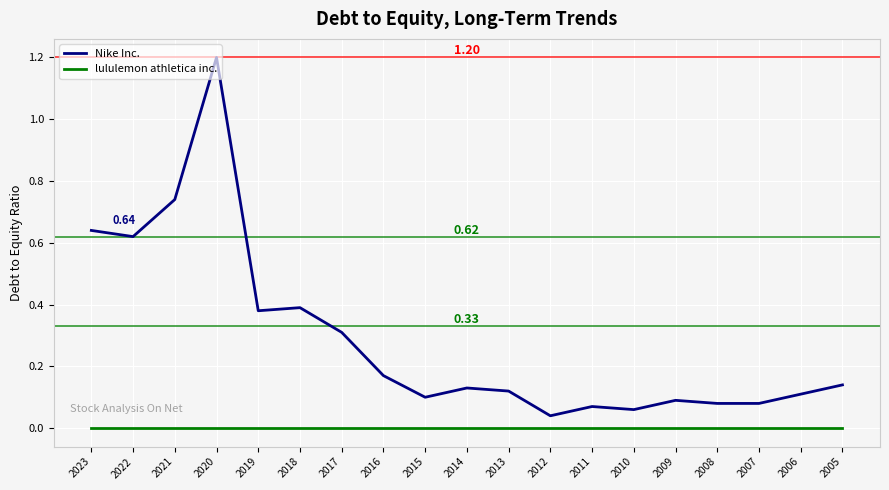

At which label does Nike Inc. reach its peak?

2020